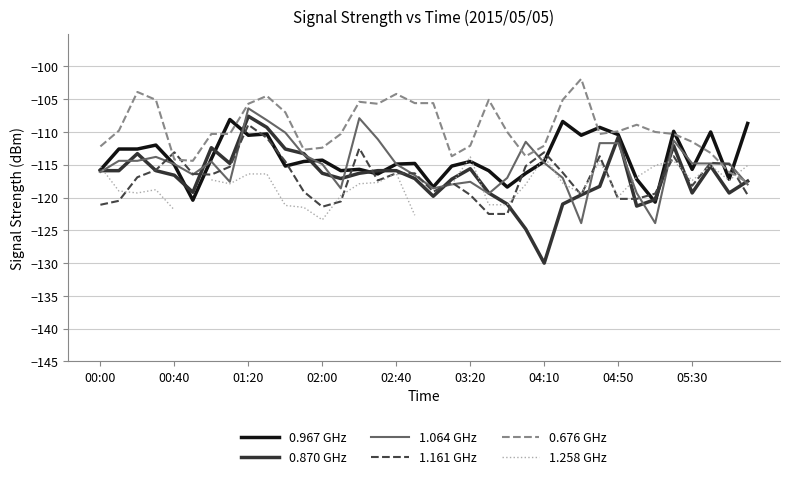

What is the difference between the maximum and minimum values in the 0.676 GHz series?

15.8